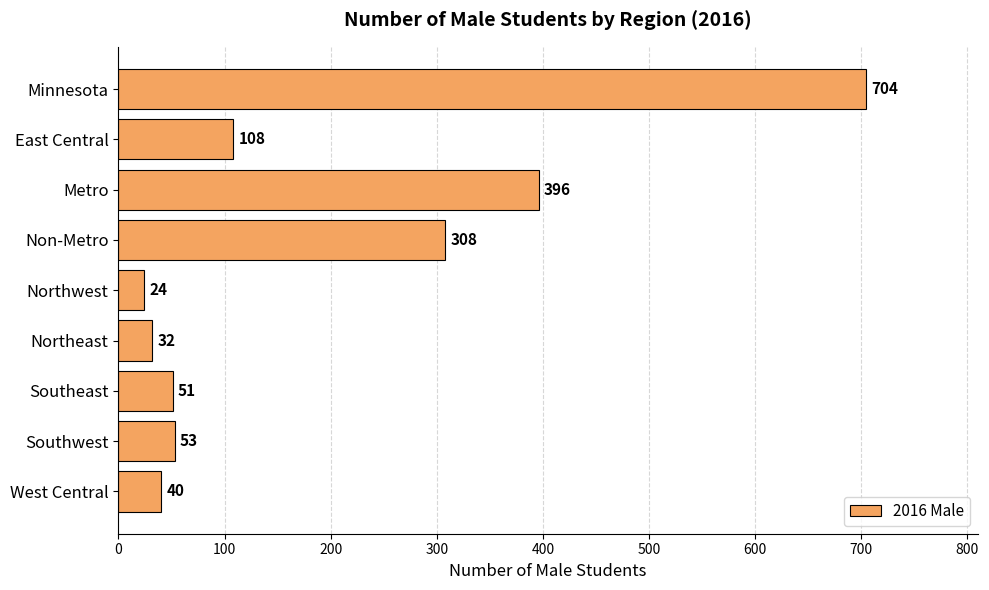

Rank the categories by value from lowest to highest.

Northwest, Northeast, West Central, Southeast, Southwest, East Central, Non-Metro, Metro, Minnesota